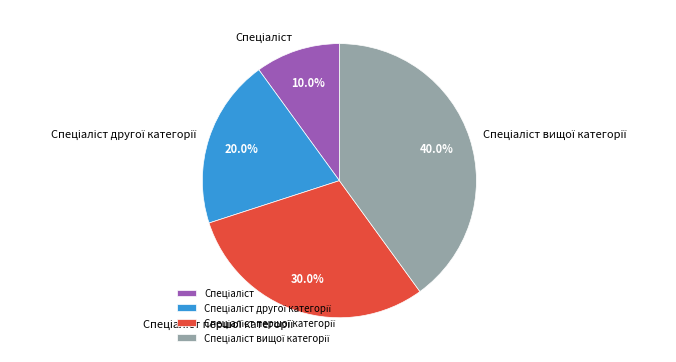

To the nearest percent, what is the average slice percentage?

25%